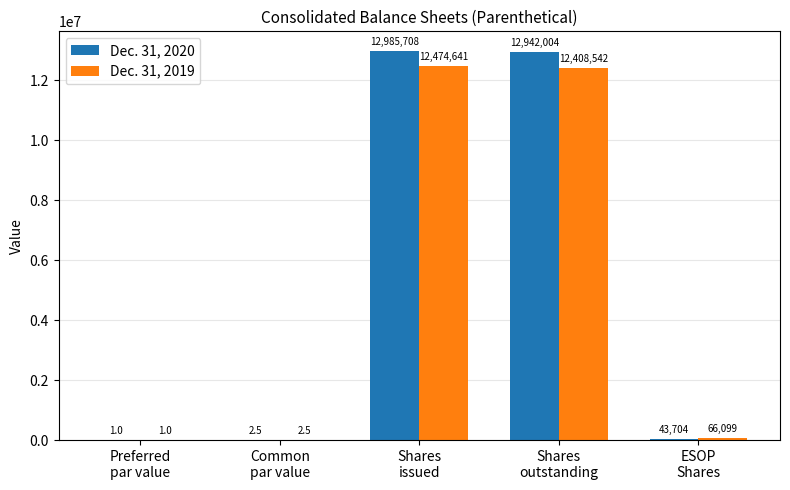

What is the highest value of the Dec. 31, 2020 series?

12985708.0